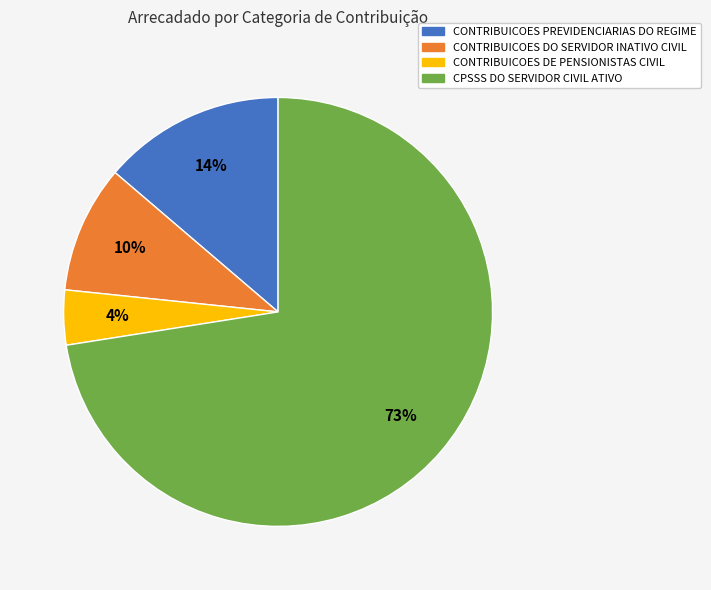

Is it true that CONTRIBUICOES DE PENSIONISTAS CIVIL is 4% of the pie?

True